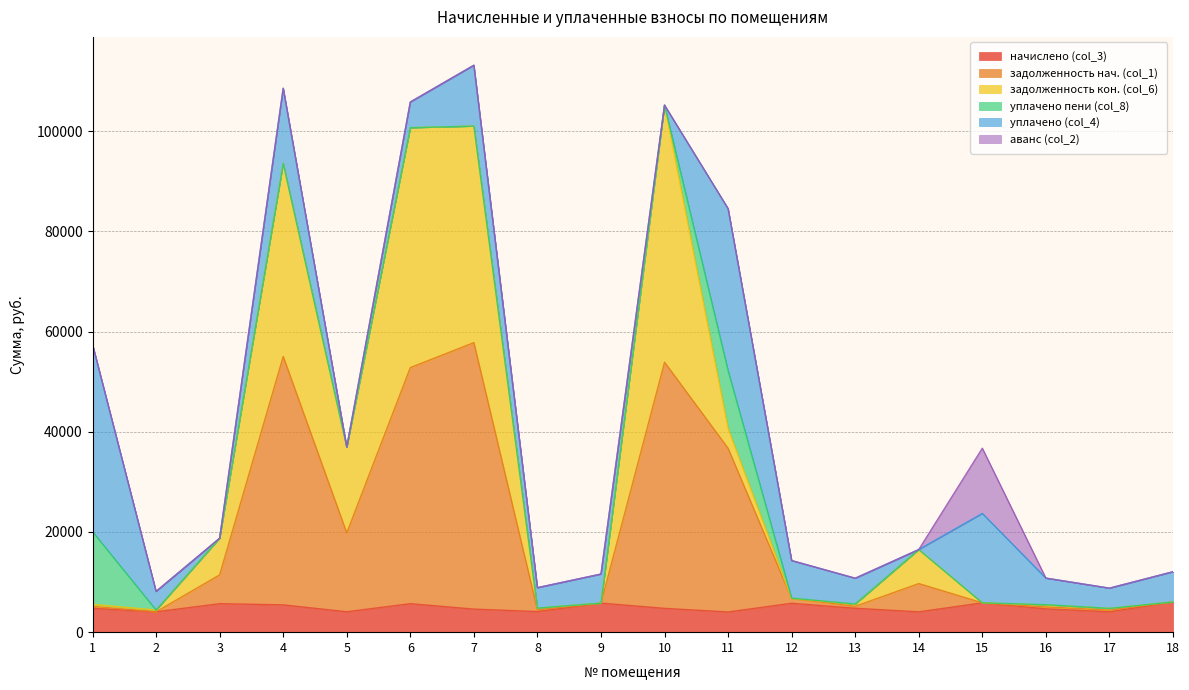

At how many categories does at least one series exceed 48248?

4